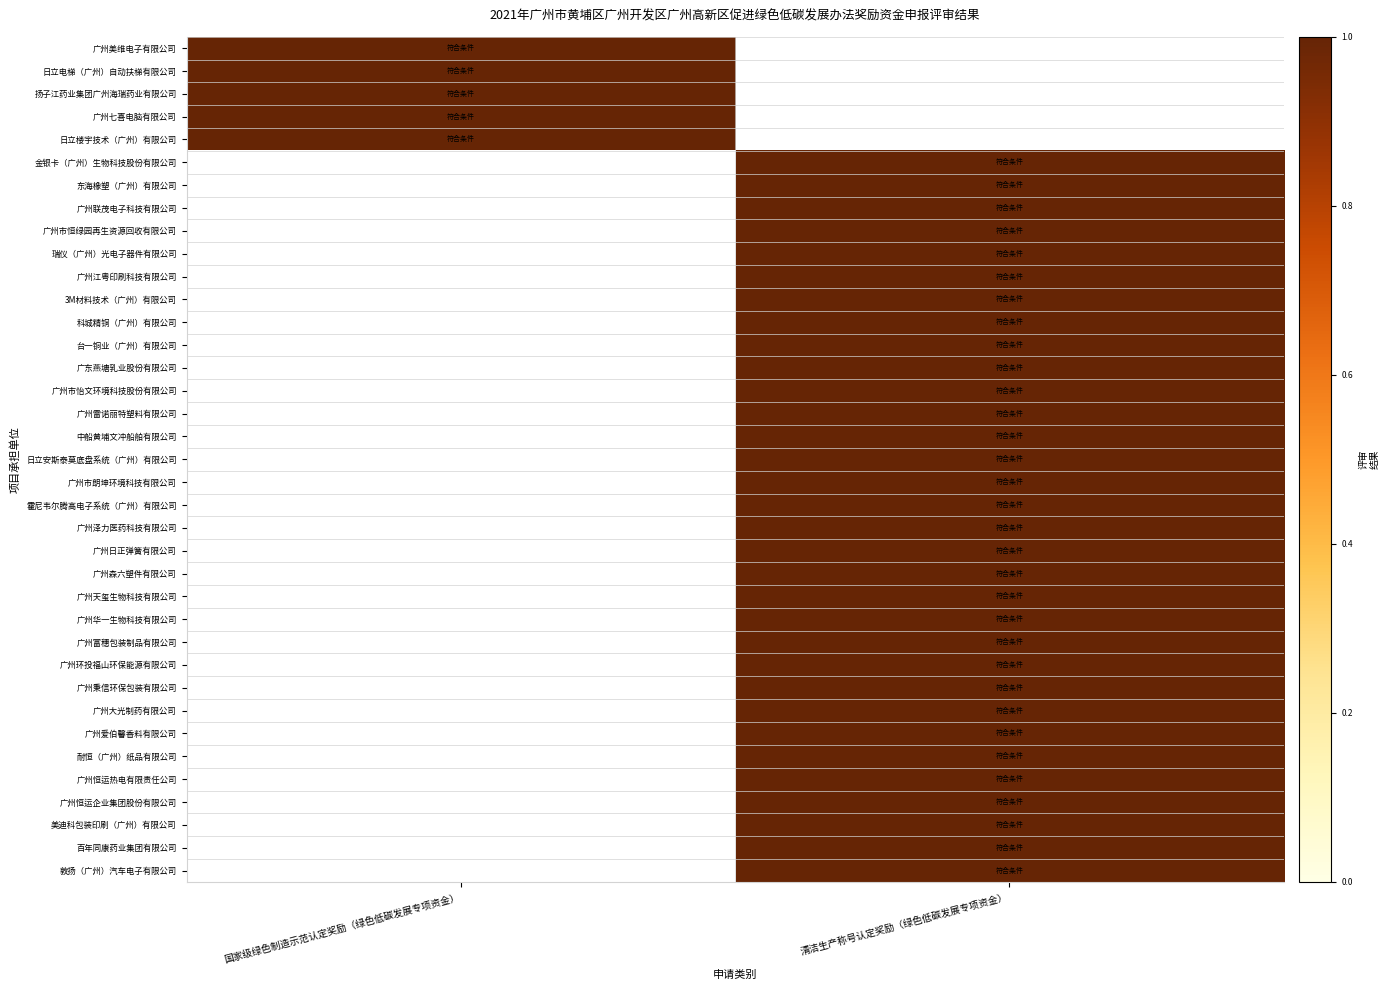

How many categories are shown in the chart?

2